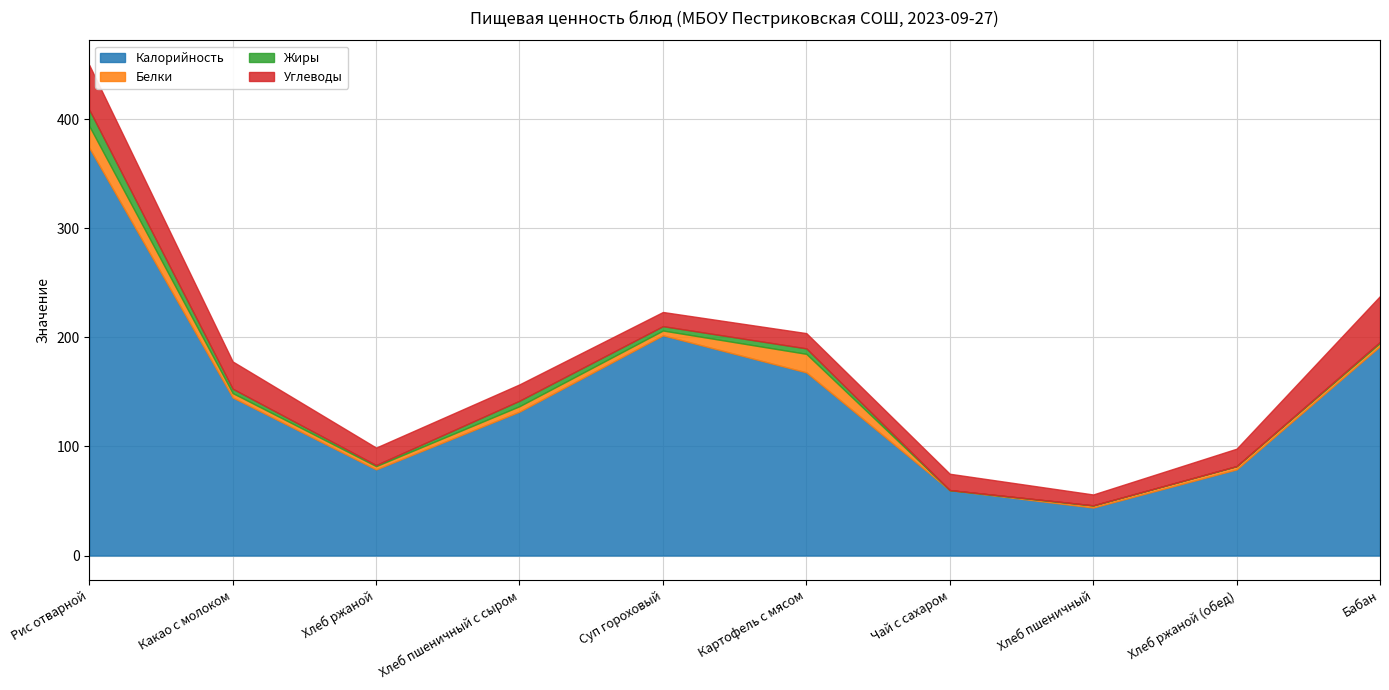

What is the spread (max minus min) of values at Хлеб ржаной (обед)?

79.0